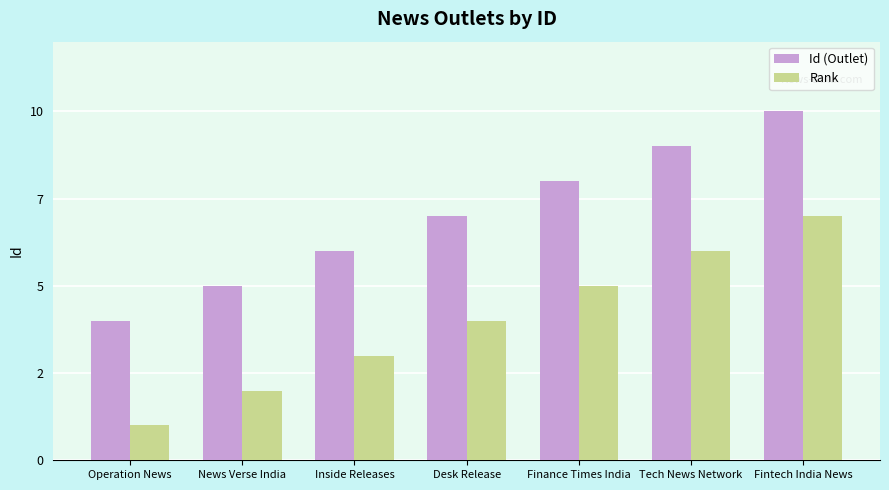

Where does the Id (Outlet) series first go above 7?

Finance Times India